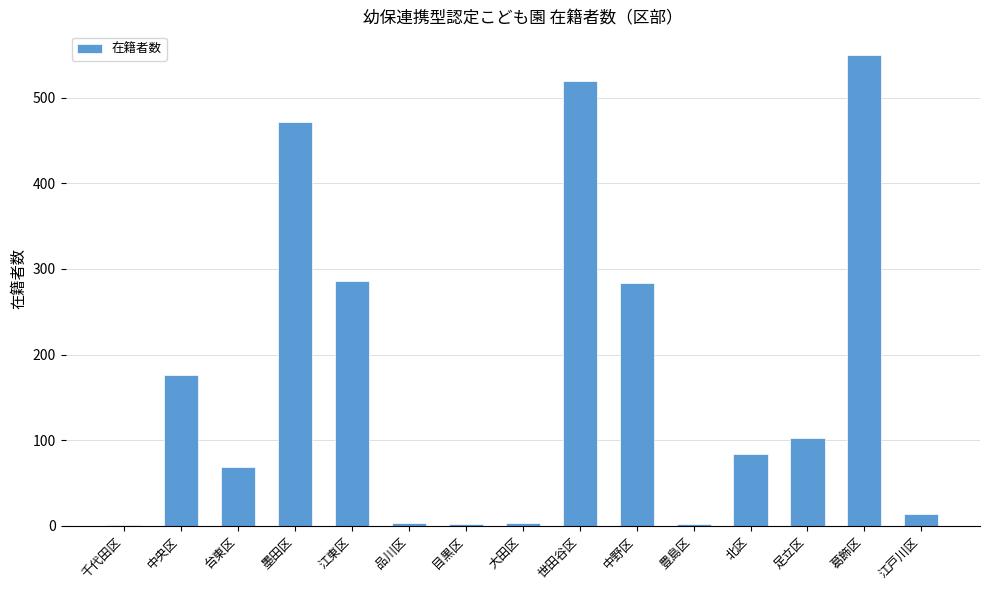

Between 葛飾区 and 千代田区, which is larger?

葛飾区